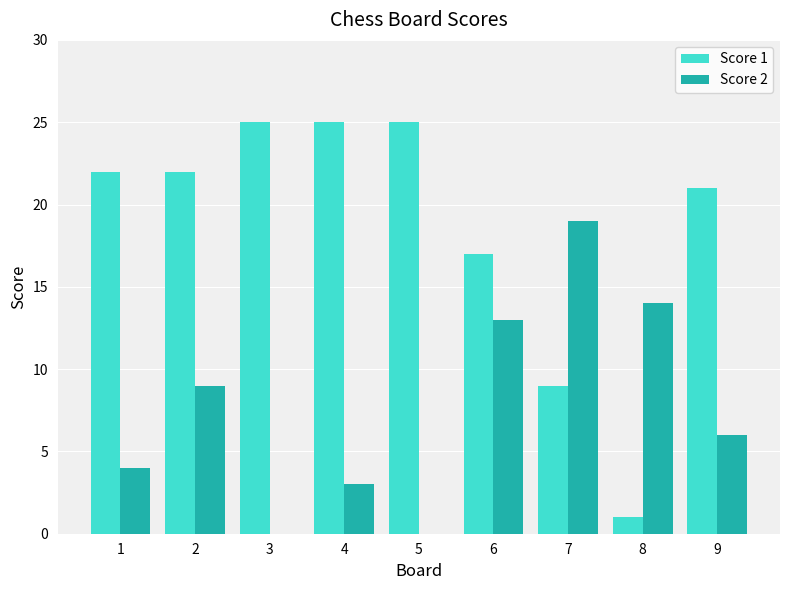

Reading right to left, transcribe all the data shown in this chart.

Score 1: 21	1	9	17	25	25	25	22	22
Score 2: 6	14	19	13	0	3	0	9	4